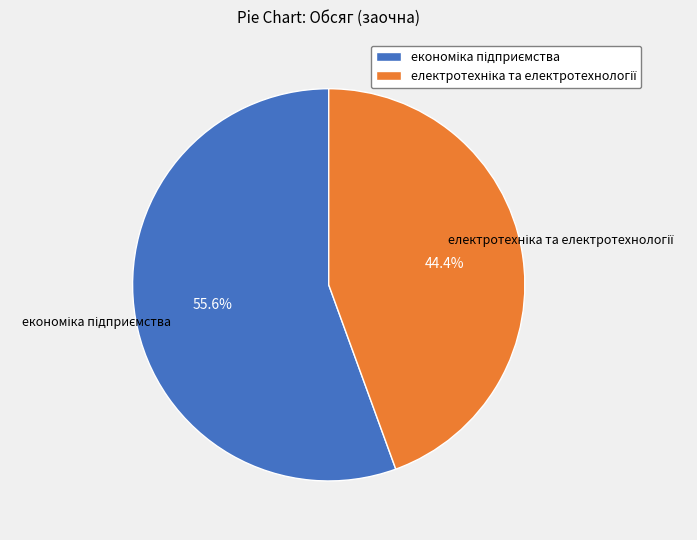

Does any single category account for the majority?

Yes